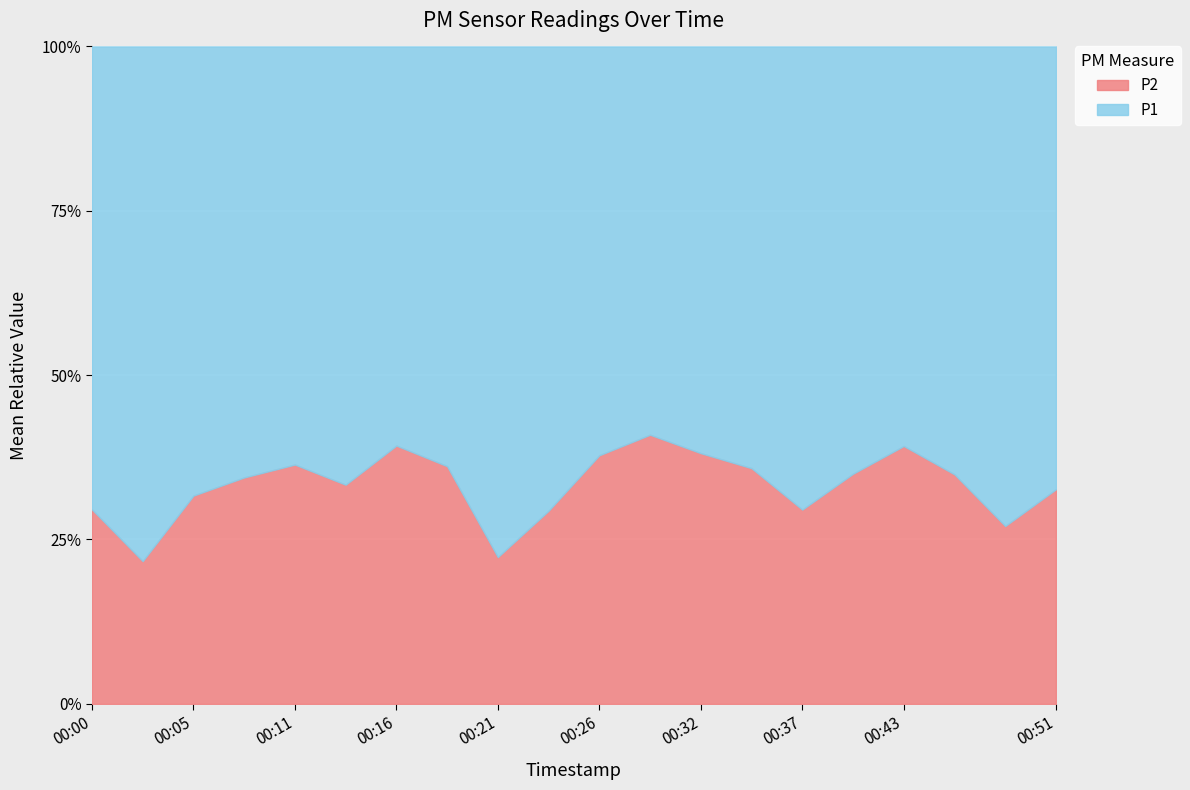

Reading right to left, extract all data points from this chart.

P1: 00:51=6.5	00:48=13.3	00:45=8.9	00:43=7.0	00:40=7.3	00:37=9.2	00:34=8.0	00:32=7.2	00:29=6.3	00:26=6.2	00:24=10.1	00:21=17.5	00:18=8.3	00:16=5.1	00:13=9.2	00:11=6.8	00:08=8.7	00:05=8.5	00:02=13.0	00:00=10.0
P2: 00:51=3.1	00:48=5.0	00:45=4.8	00:43=4.5	00:40=3.9	00:37=3.9	00:34=4.5	00:32=4.5	00:29=4.4	00:26=3.8	00:24=4.2	00:21=5.0	00:18=4.7	00:16=3.3	00:13=4.6	00:11=3.9	00:08=4.6	00:05=4.0	00:02=3.6	00:00=4.2